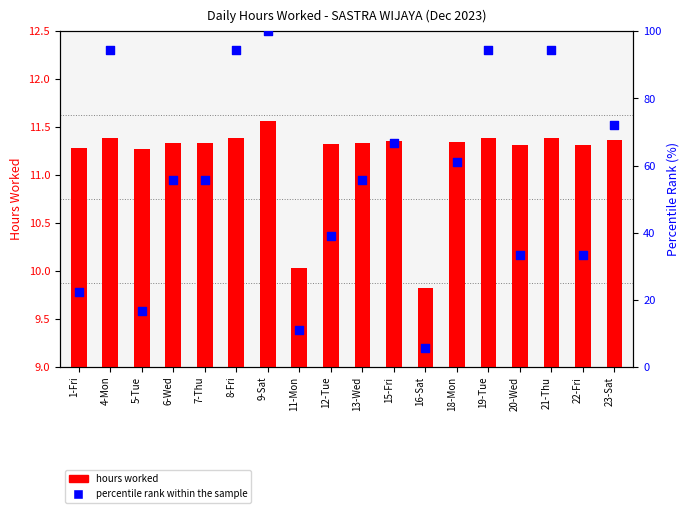

Which series has the largest total across all categories?

percentile rank within the sample